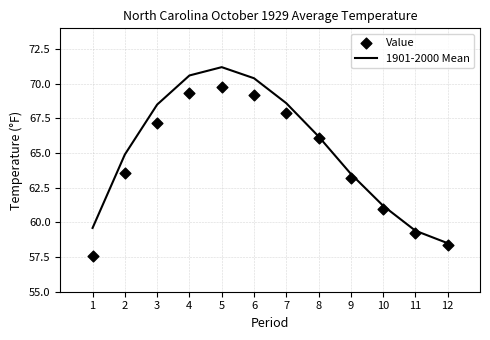

Is the value of 1901-2000 Mean at 2 greater than the value of Value at 1?

Yes